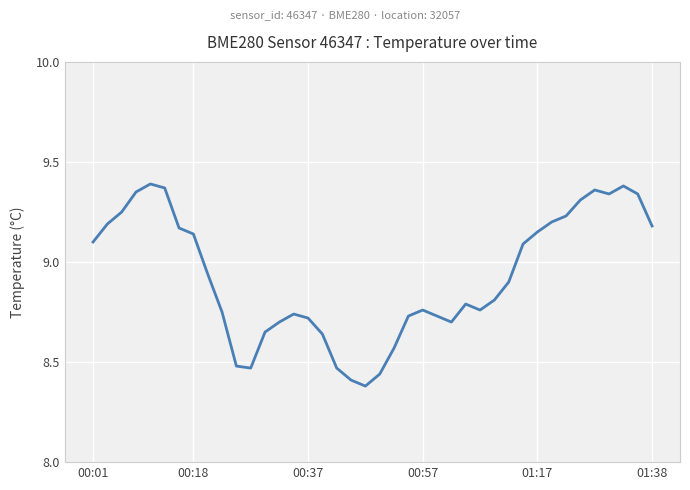

What is the difference between the maximum and minimum values?

1.0